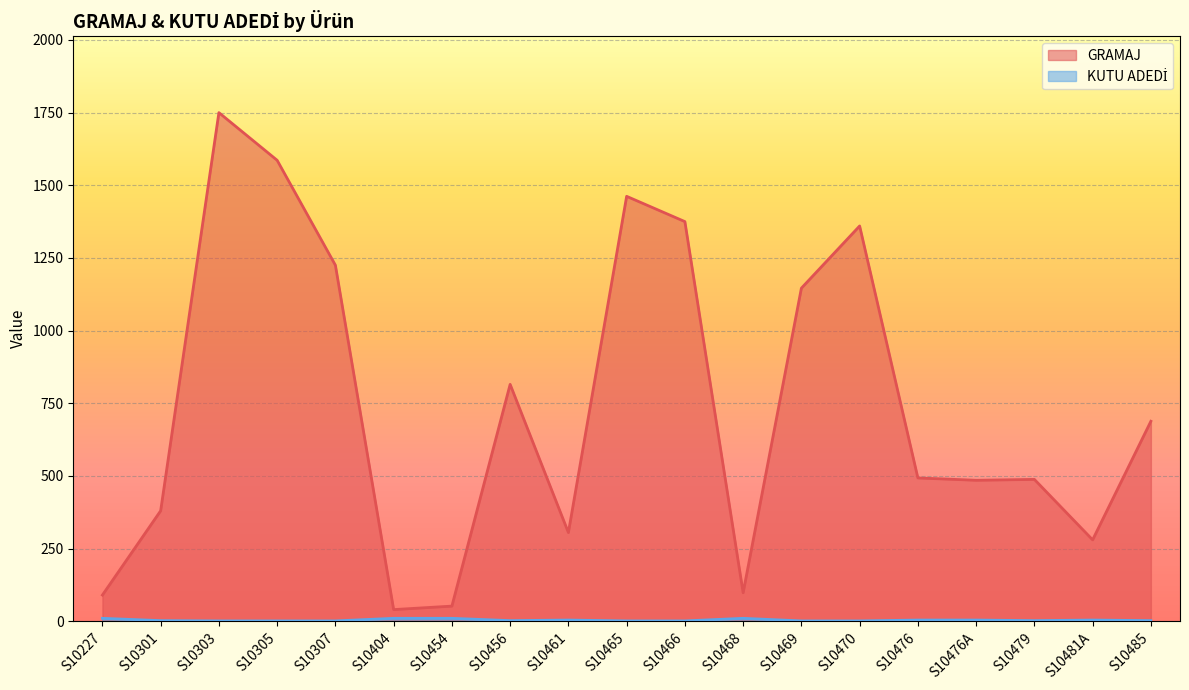

How many values in the GRAMAJ series are below 493?

9